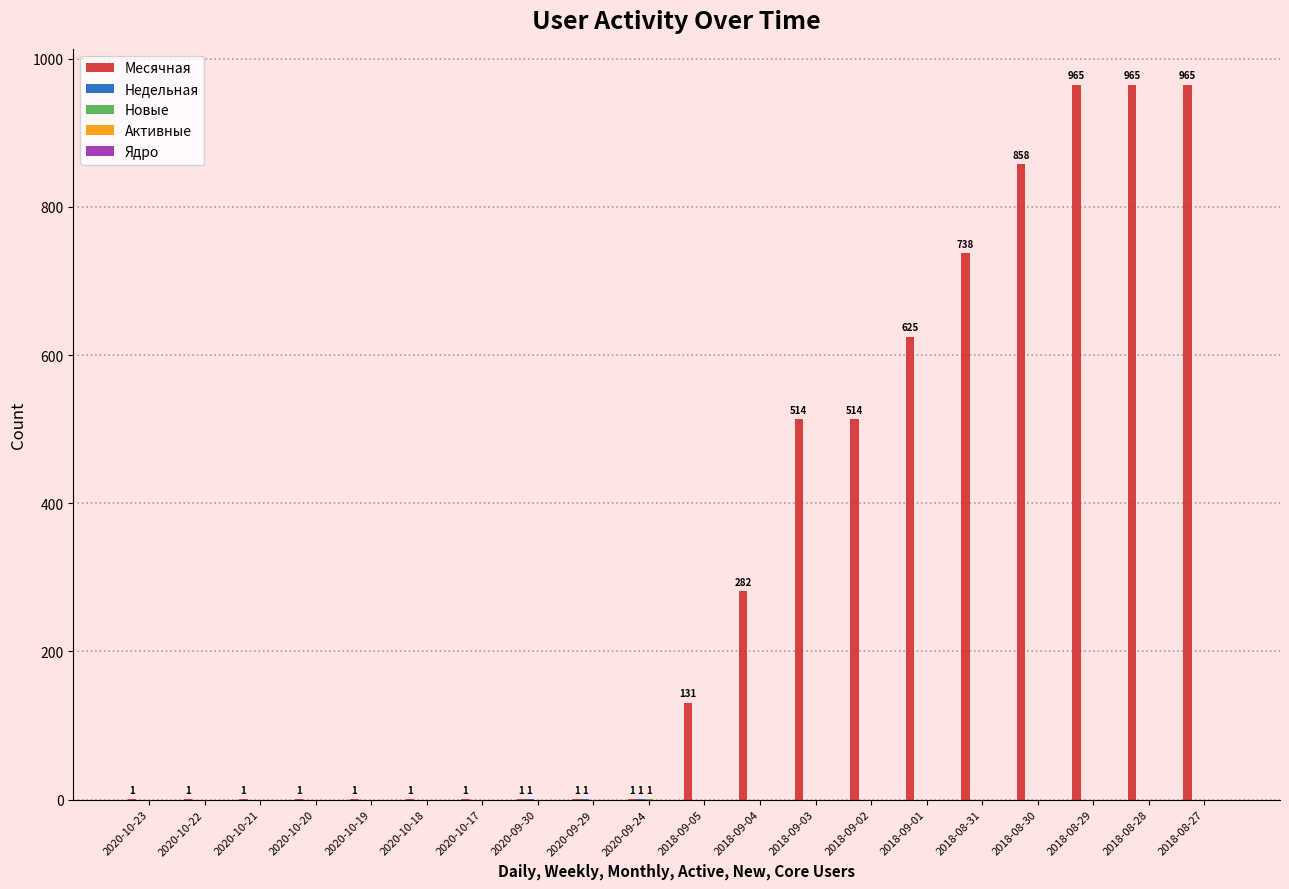

How many distinct data groups are displayed?

3